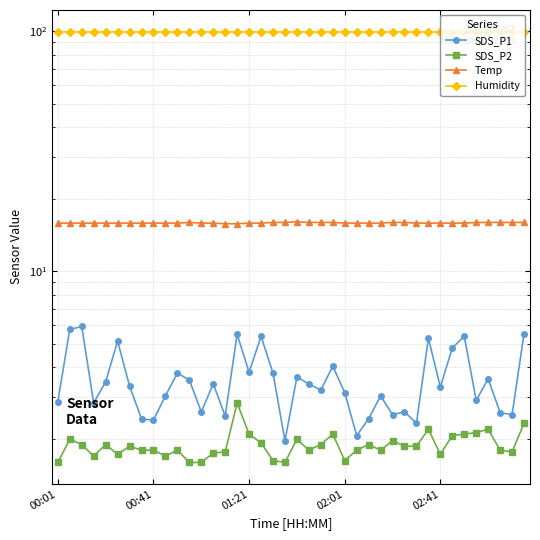

True or false: Temp has a value of 15.9 at 00:41.

True